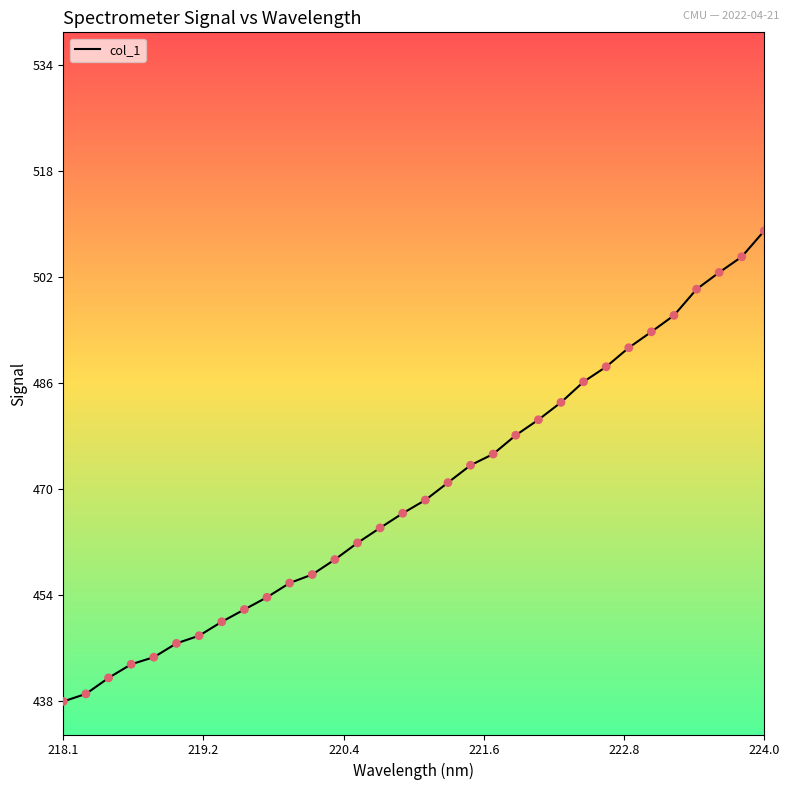

What is the difference between the maximum and minimum values?

71.2